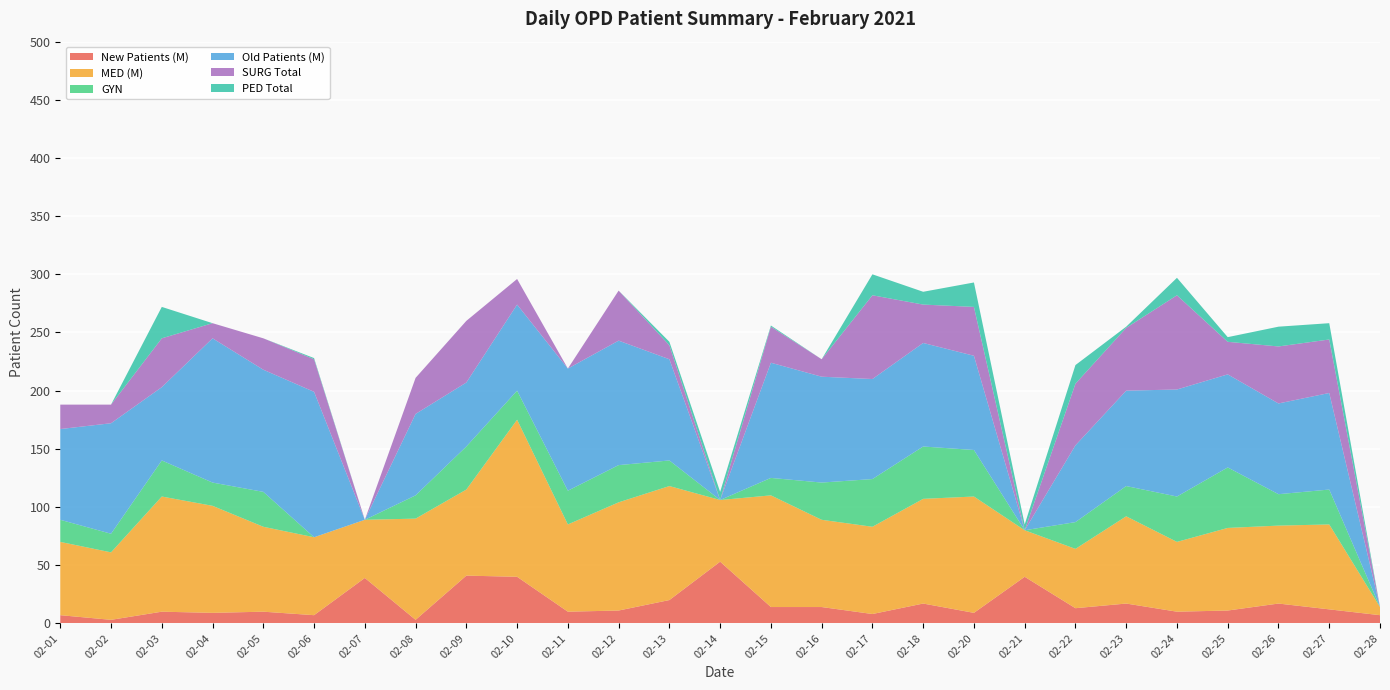

Reading left to right, extract all data points from this chart.

New Patients (M): 02-01=7	02-02=3	02-03=10	02-04=9	02-05=10	02-06=7	02-07=39	02-08=3	02-09=41	02-10=40	02-11=10	02-12=11	02-13=20	02-14=53	02-15=14	02-16=14	02-17=8	02-18=17	02-20=9	02-21=40	02-22=13	02-23=17	02-24=10	02-25=11	02-26=17	02-27=12	02-28=7
MED (M): 02-01=63	02-02=58	02-03=99	02-04=92	02-05=73	02-06=67	02-07=50	02-08=87	02-09=74	02-10=135	02-11=75	02-12=93	02-13=98	02-14=53	02-15=96	02-16=75	02-17=75	02-18=90	02-20=100	02-21=40	02-22=51	02-23=75	02-24=60	02-25=71	02-26=67	02-27=73	02-28=7
GYN: 02-01=19	02-02=16	02-03=31	02-04=20	02-05=30	02-06=0	02-07=0	02-08=20	02-09=37	02-10=25	02-11=29	02-12=32	02-13=22	02-14=0	02-15=15	02-16=32	02-17=41	02-18=45	02-20=40	02-21=0	02-22=23	02-23=26	02-24=39	02-25=52	02-26=27	02-27=30	02-28=0
Old Patients (M): 02-01=78	02-02=95	02-03=63	02-04=124	02-05=105	02-06=125	02-07=0	02-08=70	02-09=55	02-10=74	02-11=105	02-12=107	02-13=87	02-14=0	02-15=99	02-16=91	02-17=86	02-18=89	02-20=81	02-21=0	02-22=66	02-23=82	02-24=92	02-25=80	02-26=78	02-27=83	02-28=0
SURG Total: 02-01=21	02-02=16	02-03=42	02-04=13	02-05=27	02-06=28	02-07=0	02-08=31	02-09=53	02-10=22	02-11=0	02-12=43	02-13=12	02-14=0	02-15=31	02-16=15	02-17=72	02-18=33	02-20=42	02-21=0	02-22=53	02-23=54	02-24=81	02-25=28	02-26=49	02-27=46	02-28=0
PED Total: 02-01=0	02-02=0	02-03=27	02-04=0	02-05=0	02-06=1	02-07=0	02-08=0	02-09=0	02-10=0	02-11=0	02-12=0	02-13=3	02-14=7	02-15=1	02-16=0	02-17=18	02-18=11	02-20=21	02-21=5	02-22=16	02-23=1	02-24=15	02-25=4	02-26=17	02-27=14	02-28=0